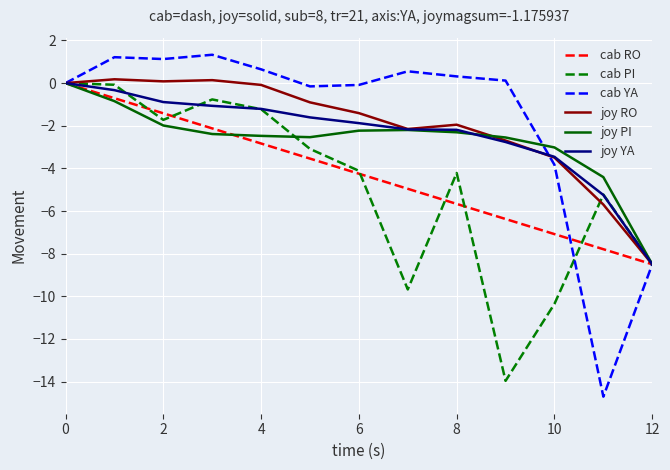

Which series has the largest range (max minus min)?

cab YA